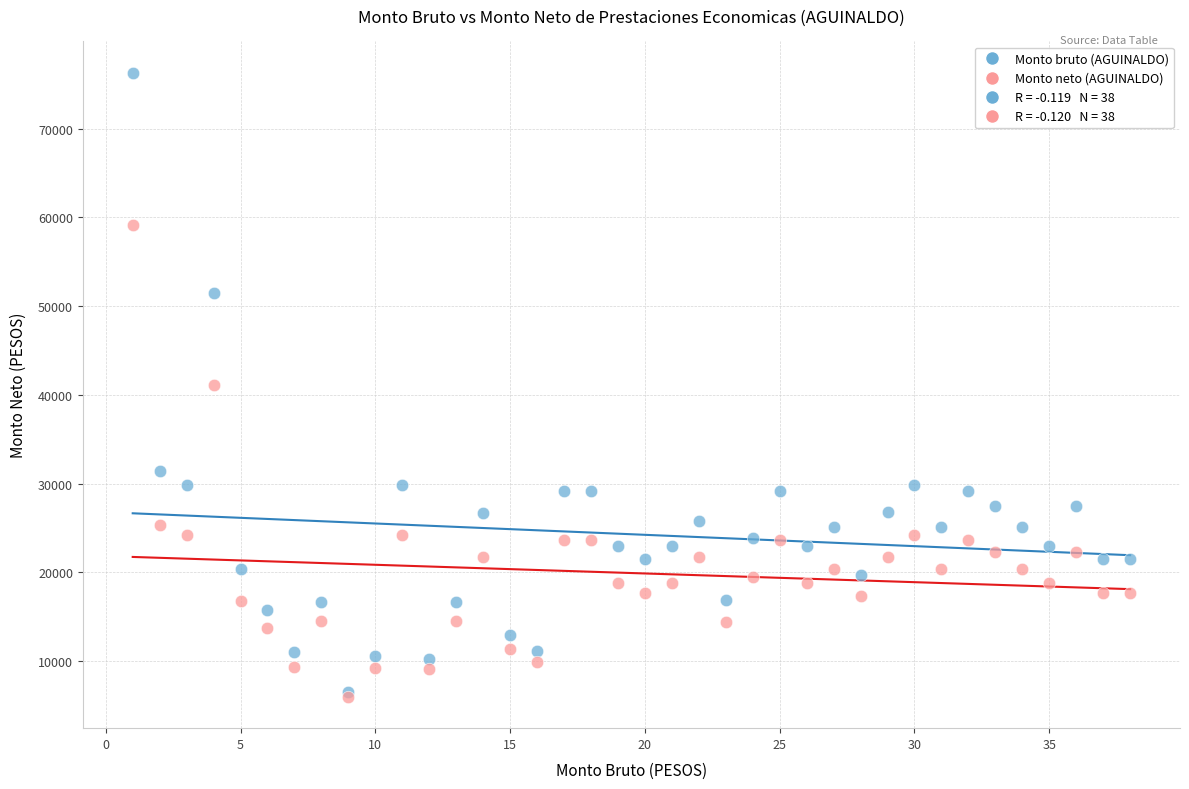

In the Monto neto (AGUINALDO) series, what Y value is closest to 32541?

25360.6